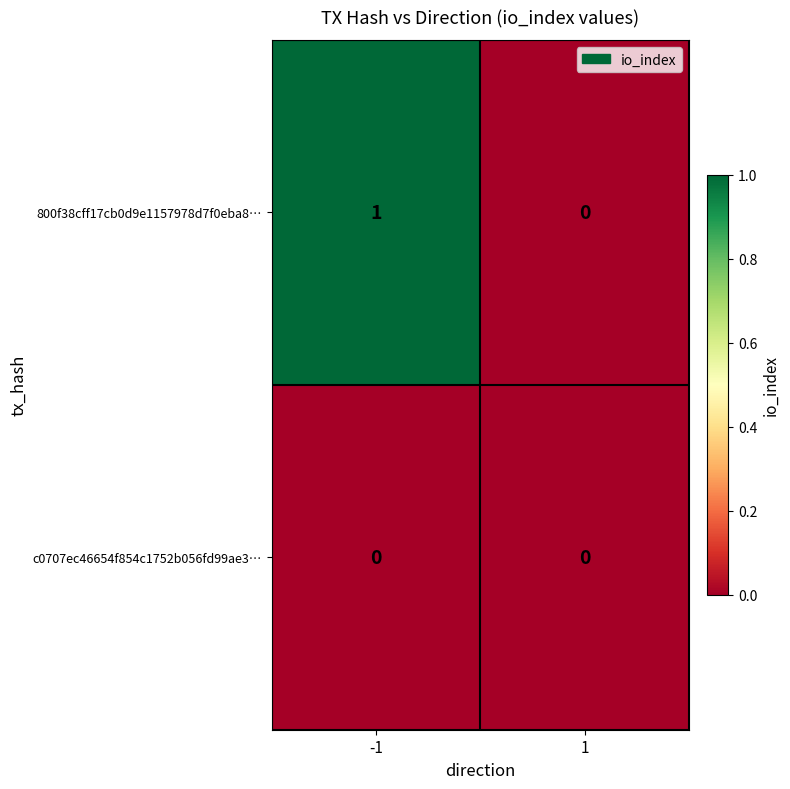

The 800f38cff17cb0d9e1157978d7f0eba8… series shows 2 at -1. True or false?

False